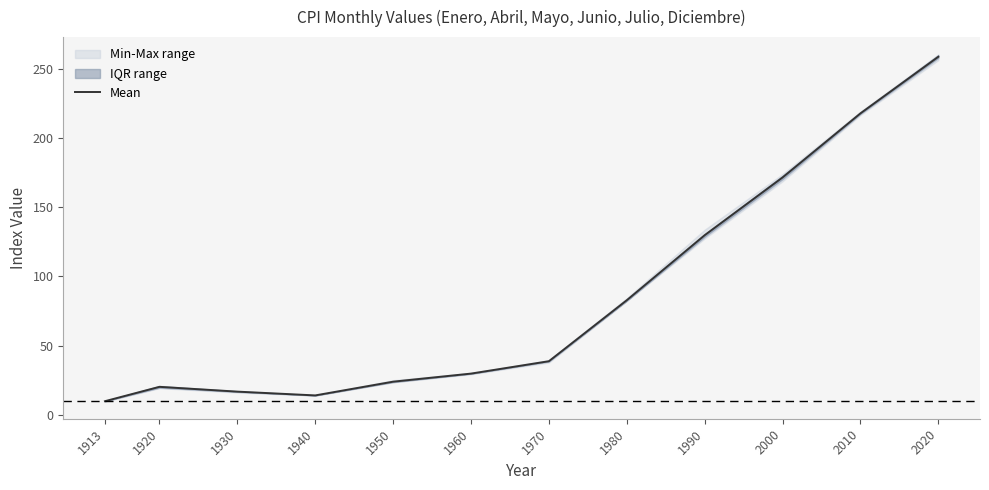

Reading left to right, transcribe all the data shown in this chart.

9.8	20.2	16.8	14.0	23.9	29.8	38.7	82.8	129.8	171.6	217.9	258.8